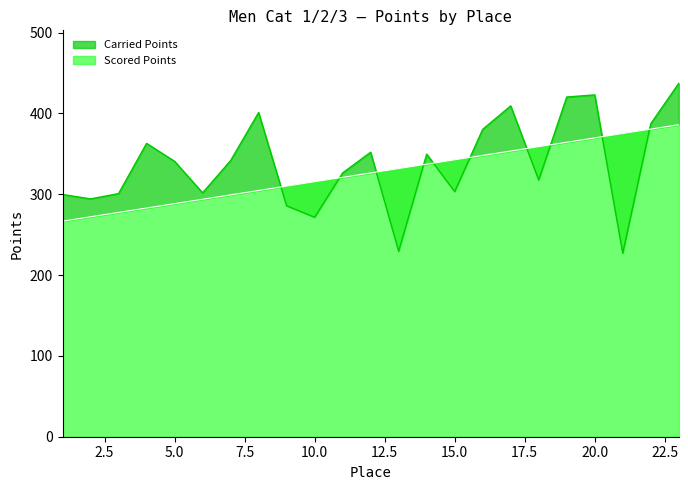

Is it true that Carried Points equals 326.3 at 11?

True